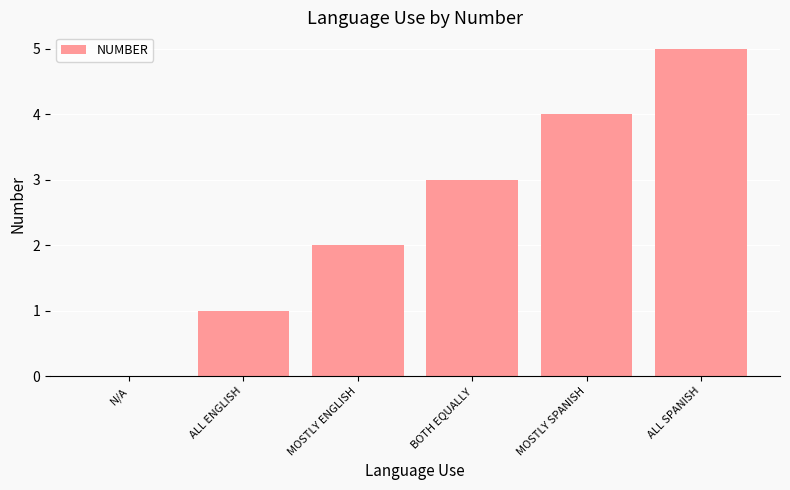

What is the sum of the values at BOTH EQUALLY and ALL ENGLISH?

4